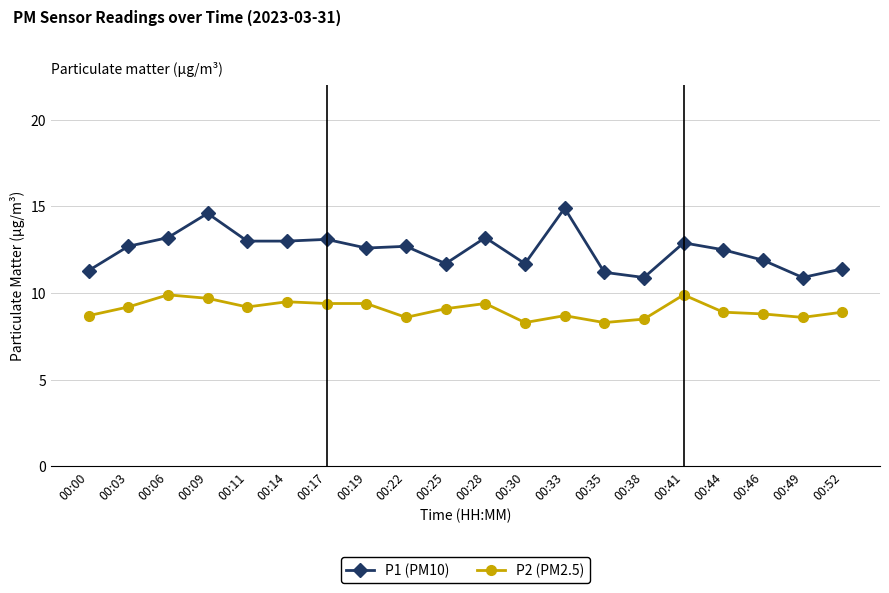

What is the sum of all P2 (PM2.5) values?

181.0